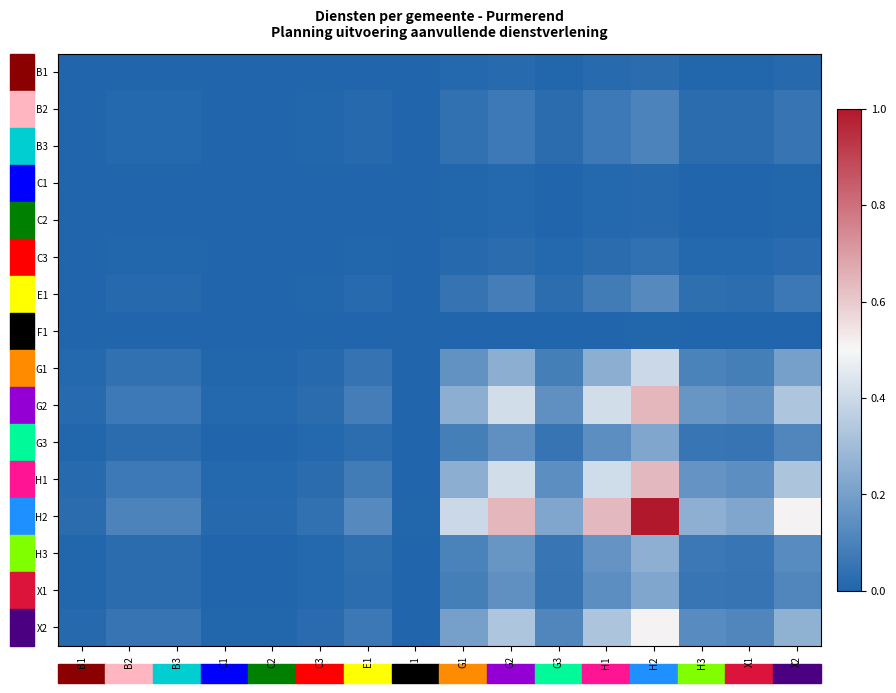

Which series has the largest total across all categories?

H2